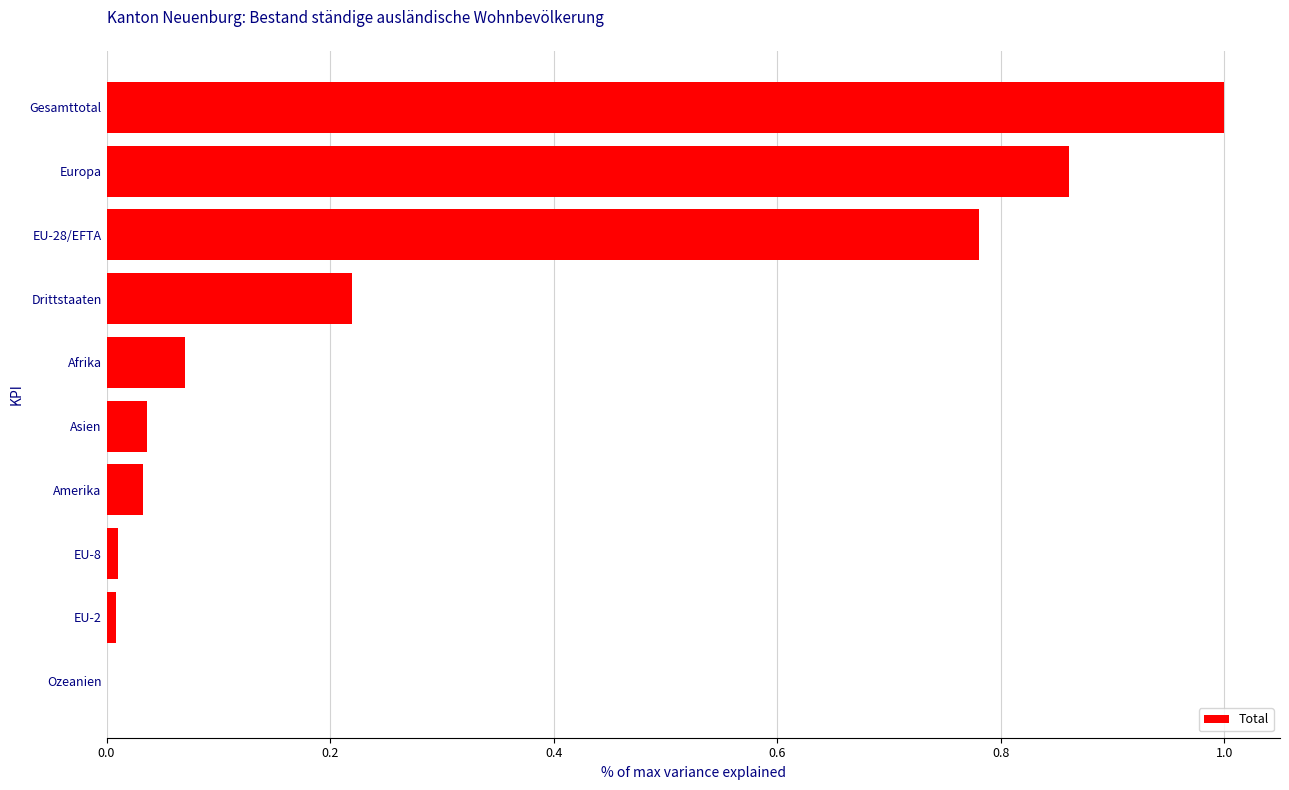

Is it true that the value at Drittstaaten is 0.1?

False